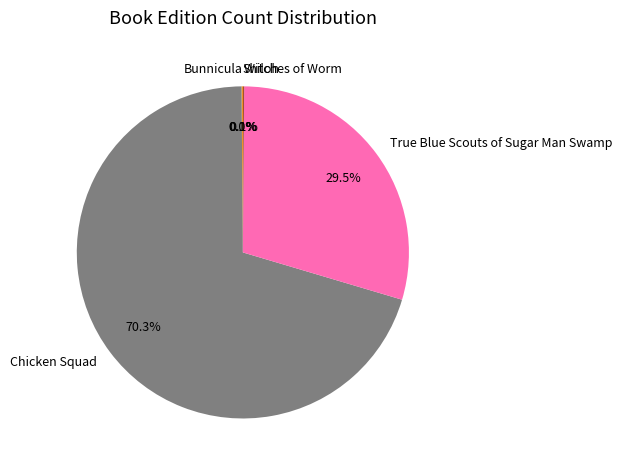

How much of the chart is everything except True Blue Scouts of Sugar Man Swamp?

70.5%